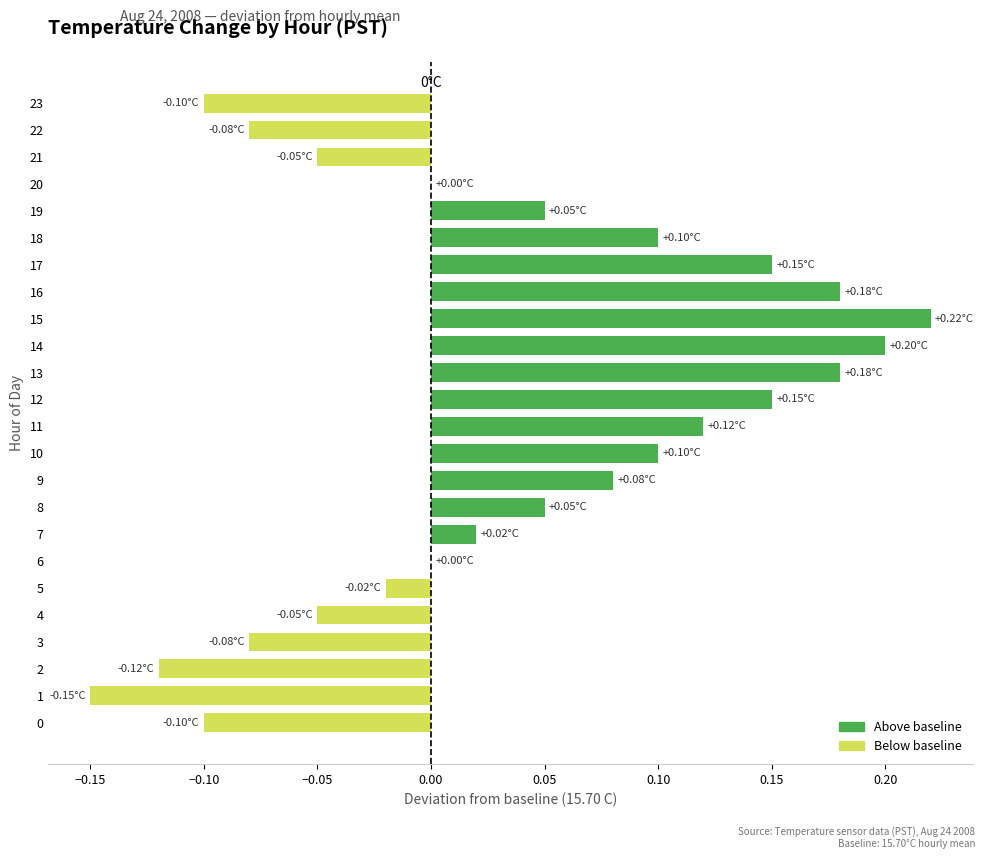

What is the change in value from 3 to 20?

+0.1